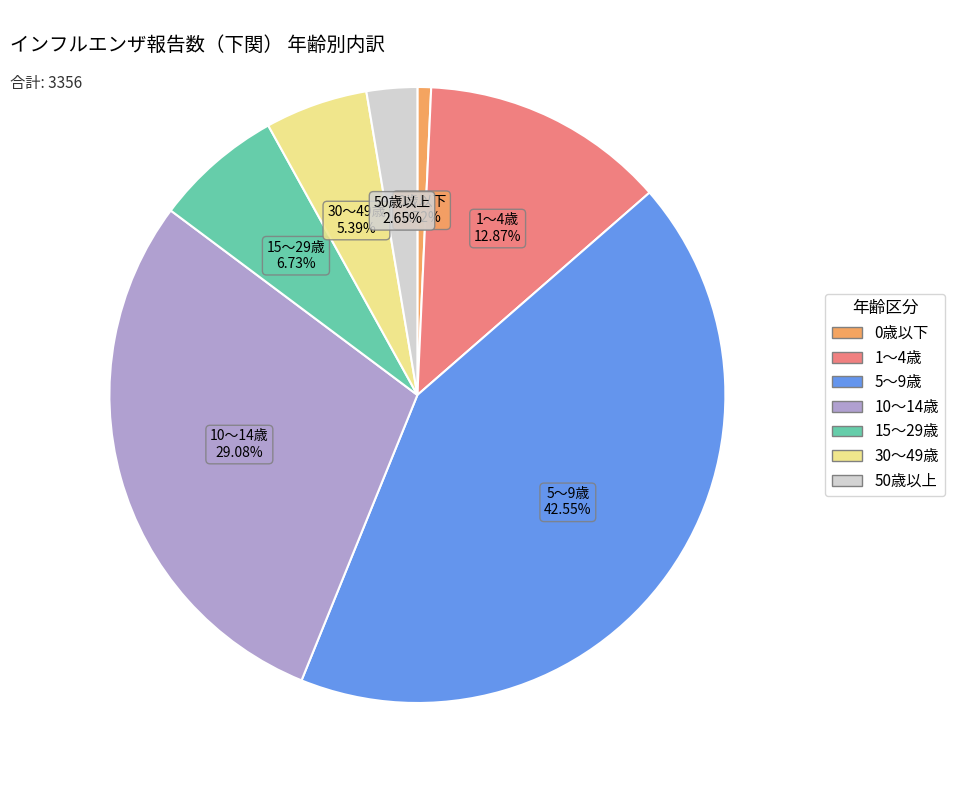

Is there a majority slice in this chart?

No